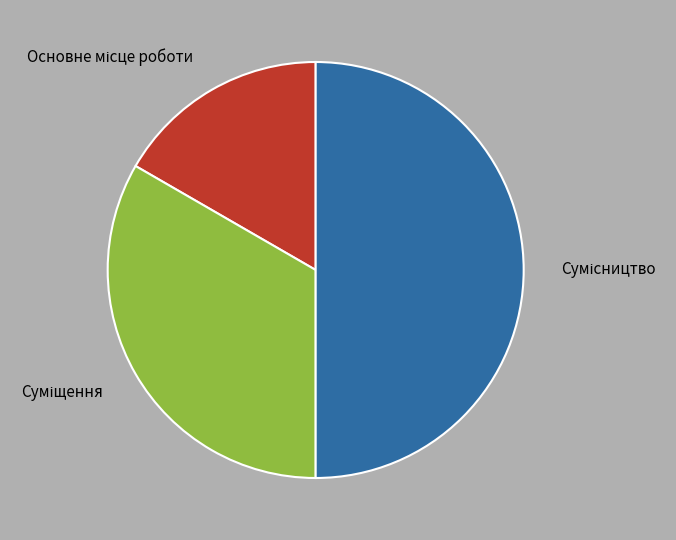

The Основне місце роботи slice represents 17% of the pie. True or false?

True